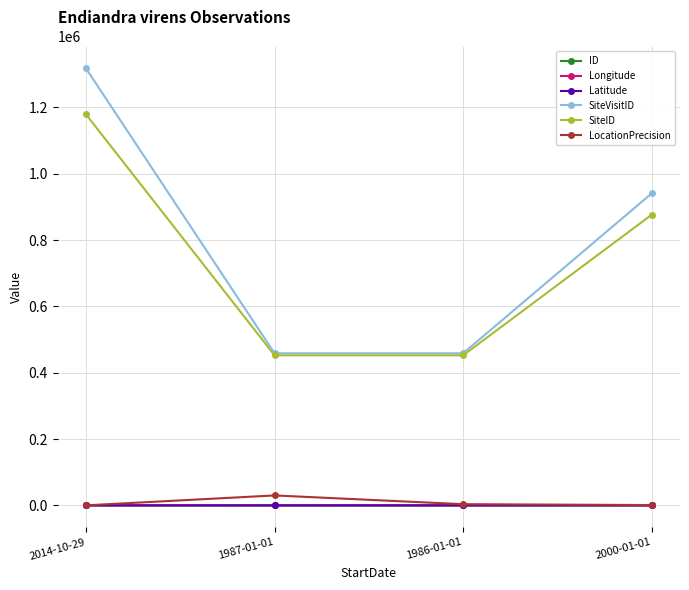

At which label is SiteVisitID closest to 888019?

2000-01-01